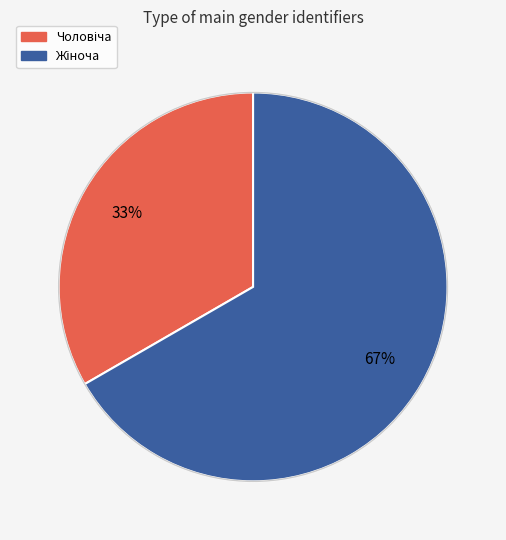

Does any single category account for the majority?

Yes